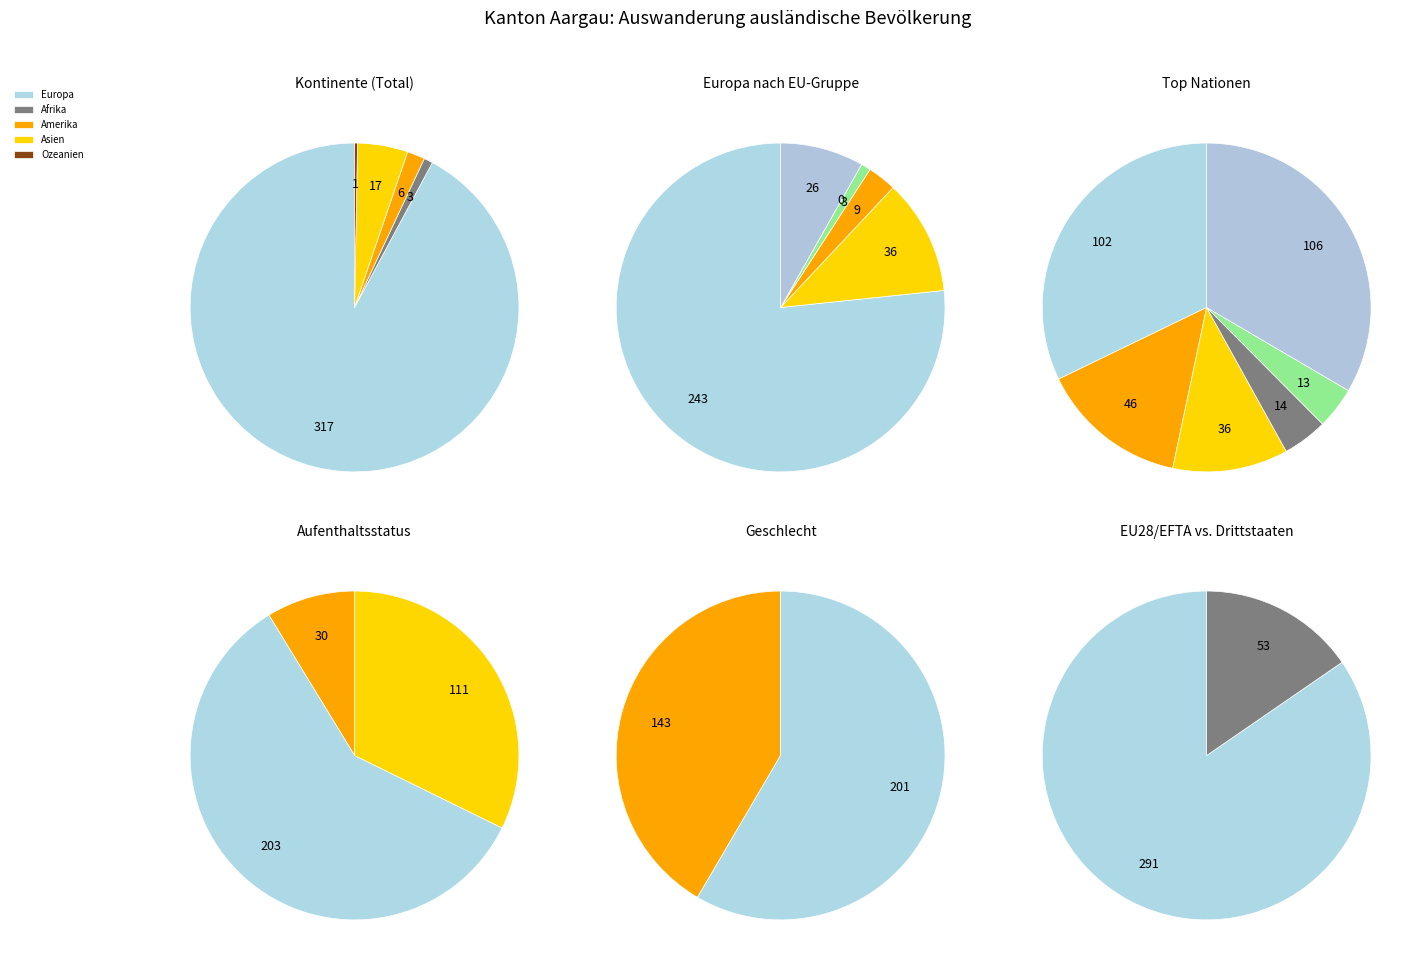

Rank the categories by value from highest to lowest.

Europa, Asien, Amerika, Afrika, Ozeanien